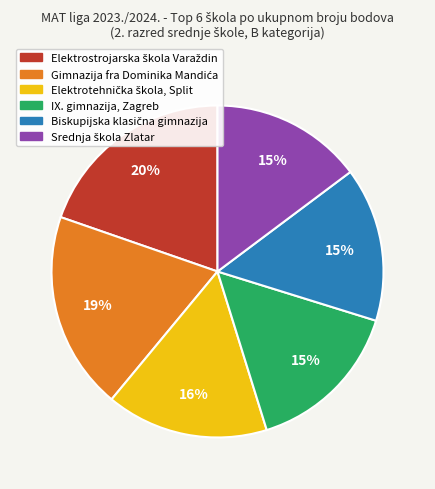

The IX. gimnazija, Zagreb slice represents 15% of the pie. True or false?

True